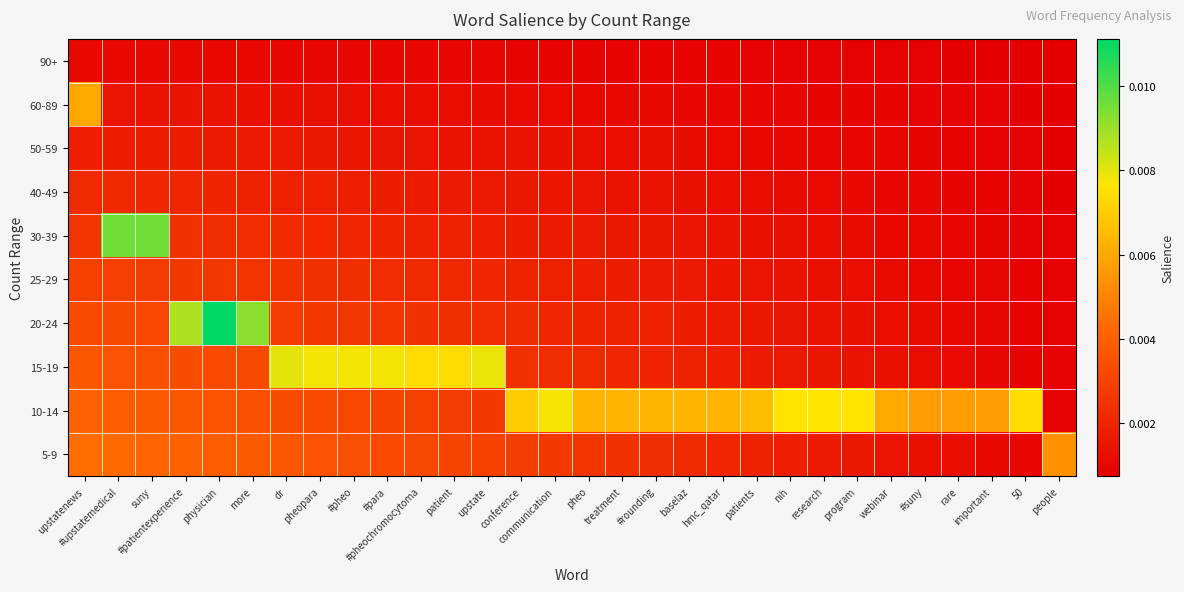

Rank the series by their maximum value, from highest to lowest.

20-24, 30-39, 15-19, 10-14, 60-89, 5-9, 25-29, 40-49, 50-59, 90+